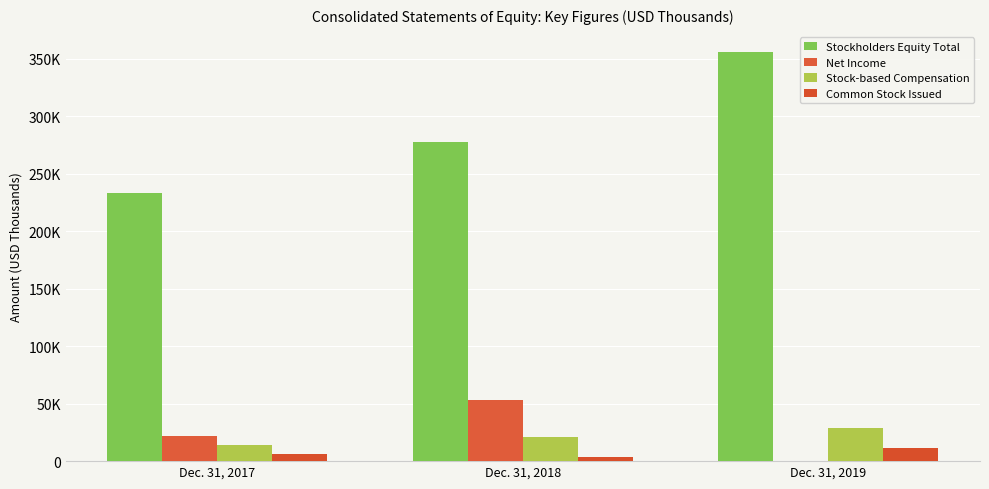

What are all the series names shown in the legend?

Stockholders Equity Total, Net Income, Stock-based Compensation, Common Stock Issued